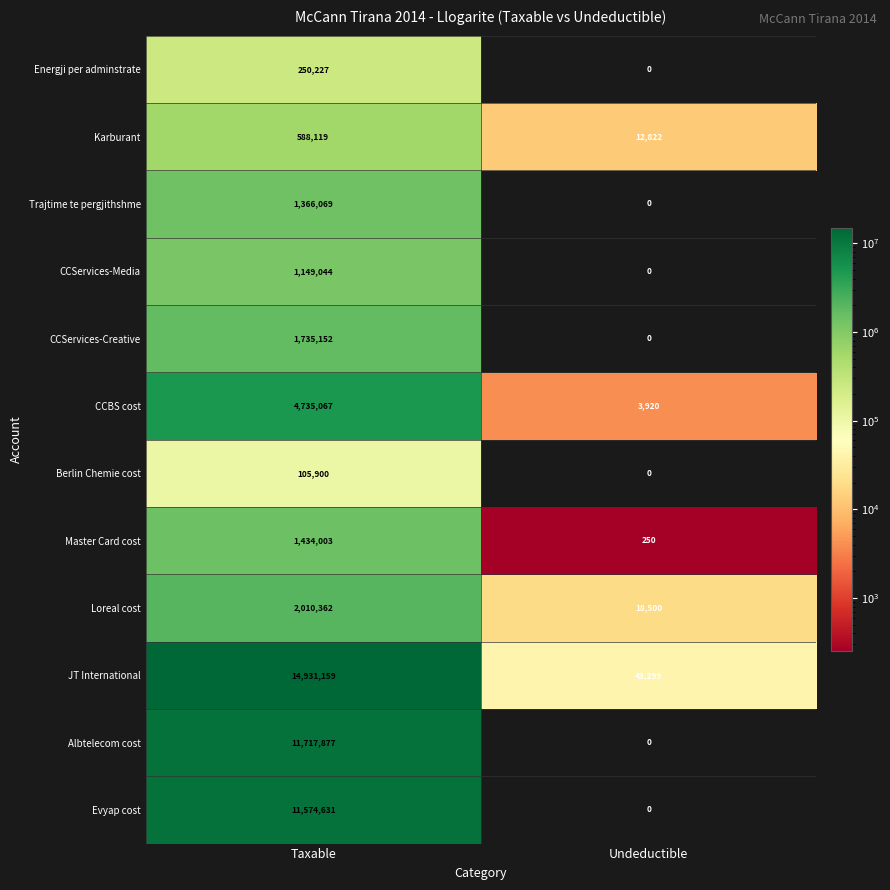

Reading right to left, what are all the values shown in this chart?

Energji per adminstrate: 0	250227
Karburant: 12822	588119
Trajtime te pergjithshme: 0	1366069
CCServices-Media: 0	1149044
CCServices-Creative: 0	1735152
CCBS cost: 3920	4735067
Berlin Chemie cost: 0	105900
Master Card cost: 250	1434003
Loreal cost: 18500	2010362
JT International: 43299	14931159
Albtelecom cost: 0	11717877
Evyap cost: 0	11574631